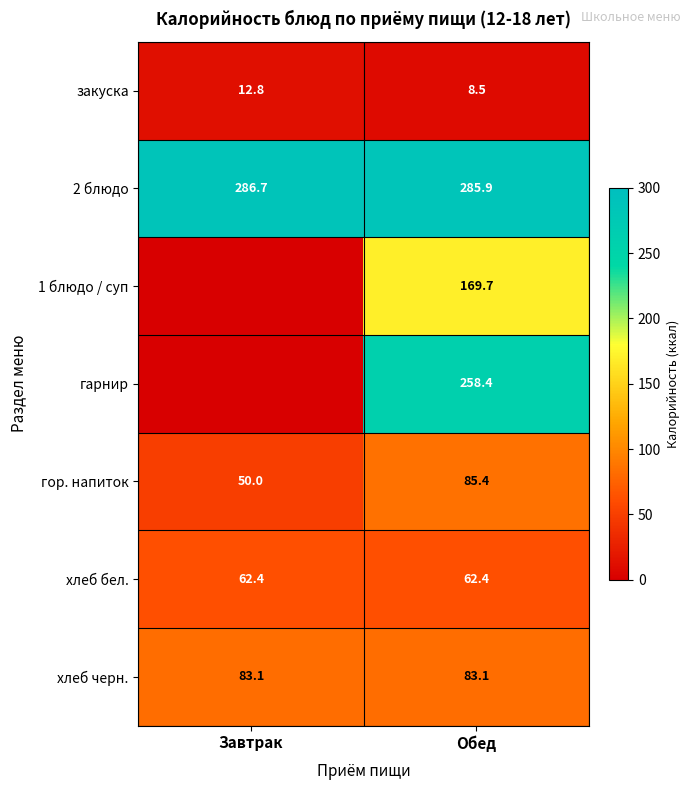

What is the difference between the highest and lowest values at Обед?

277.4